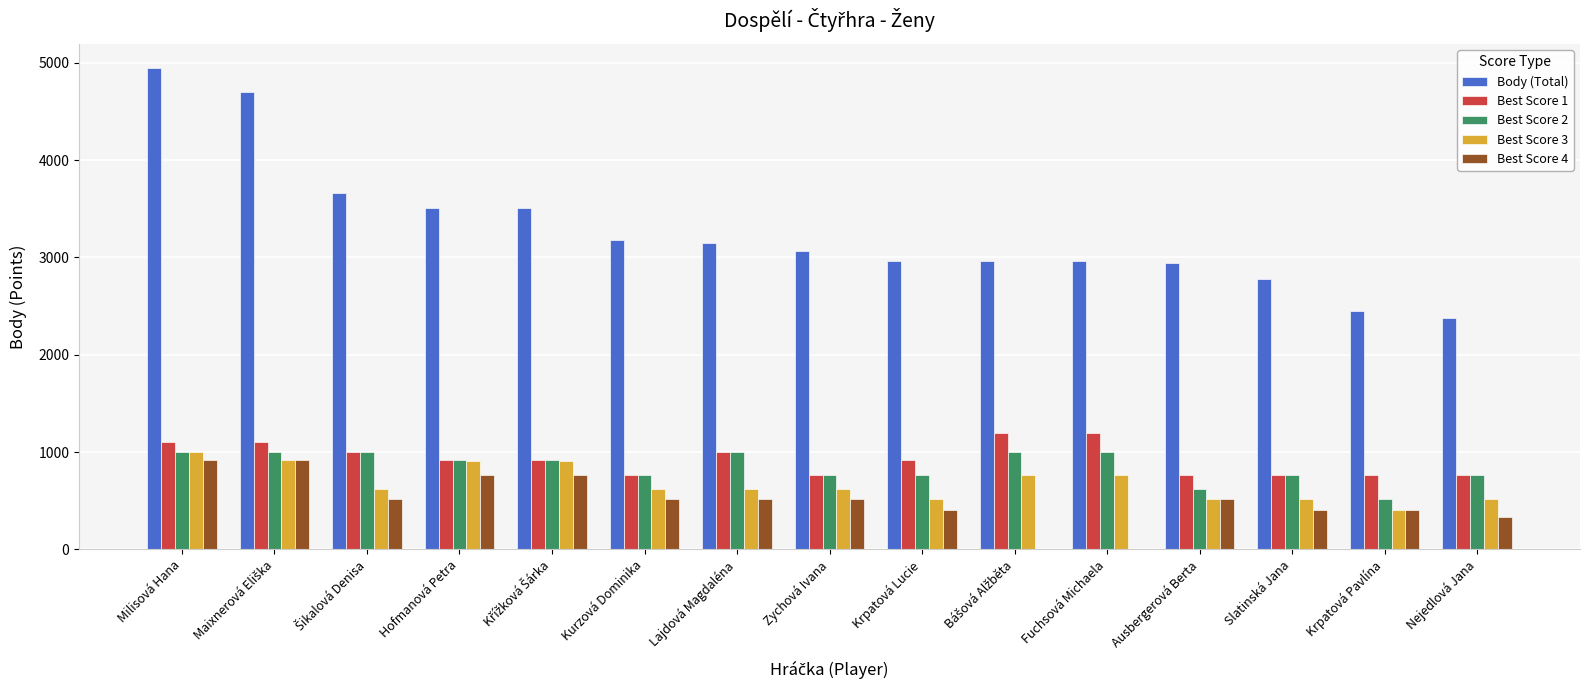

The value of Best Score 2 at Ausbergerová Berta is 624. True or false?

True